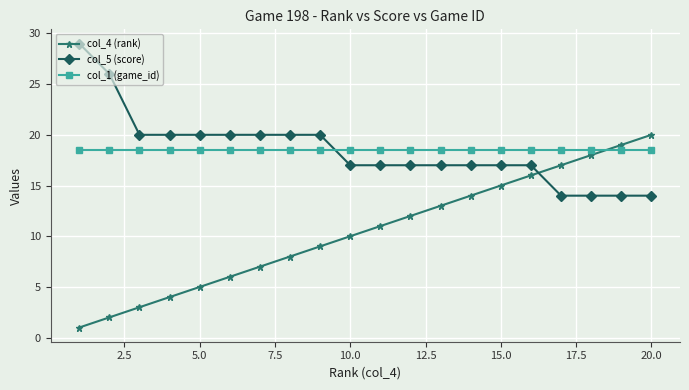

Rank the series by their maximum value, from lowest to highest.

col_1 (game_id), col_4 (rank), col_5 (score)